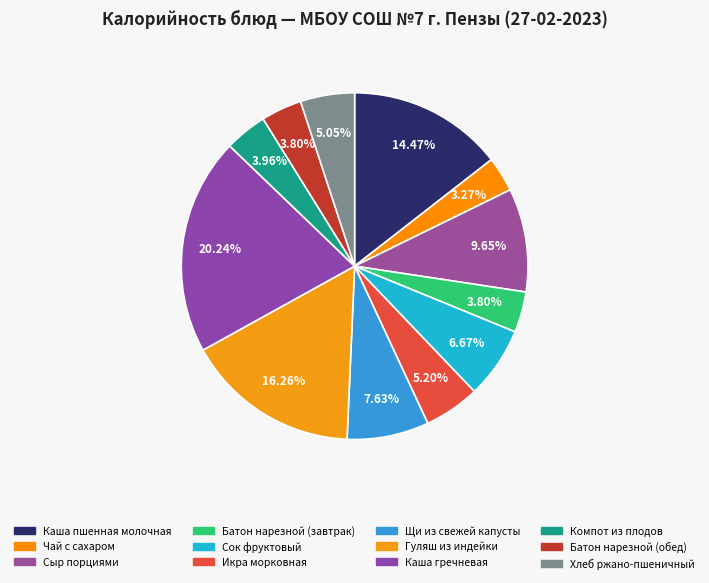

How many slices are in this pie chart?

12